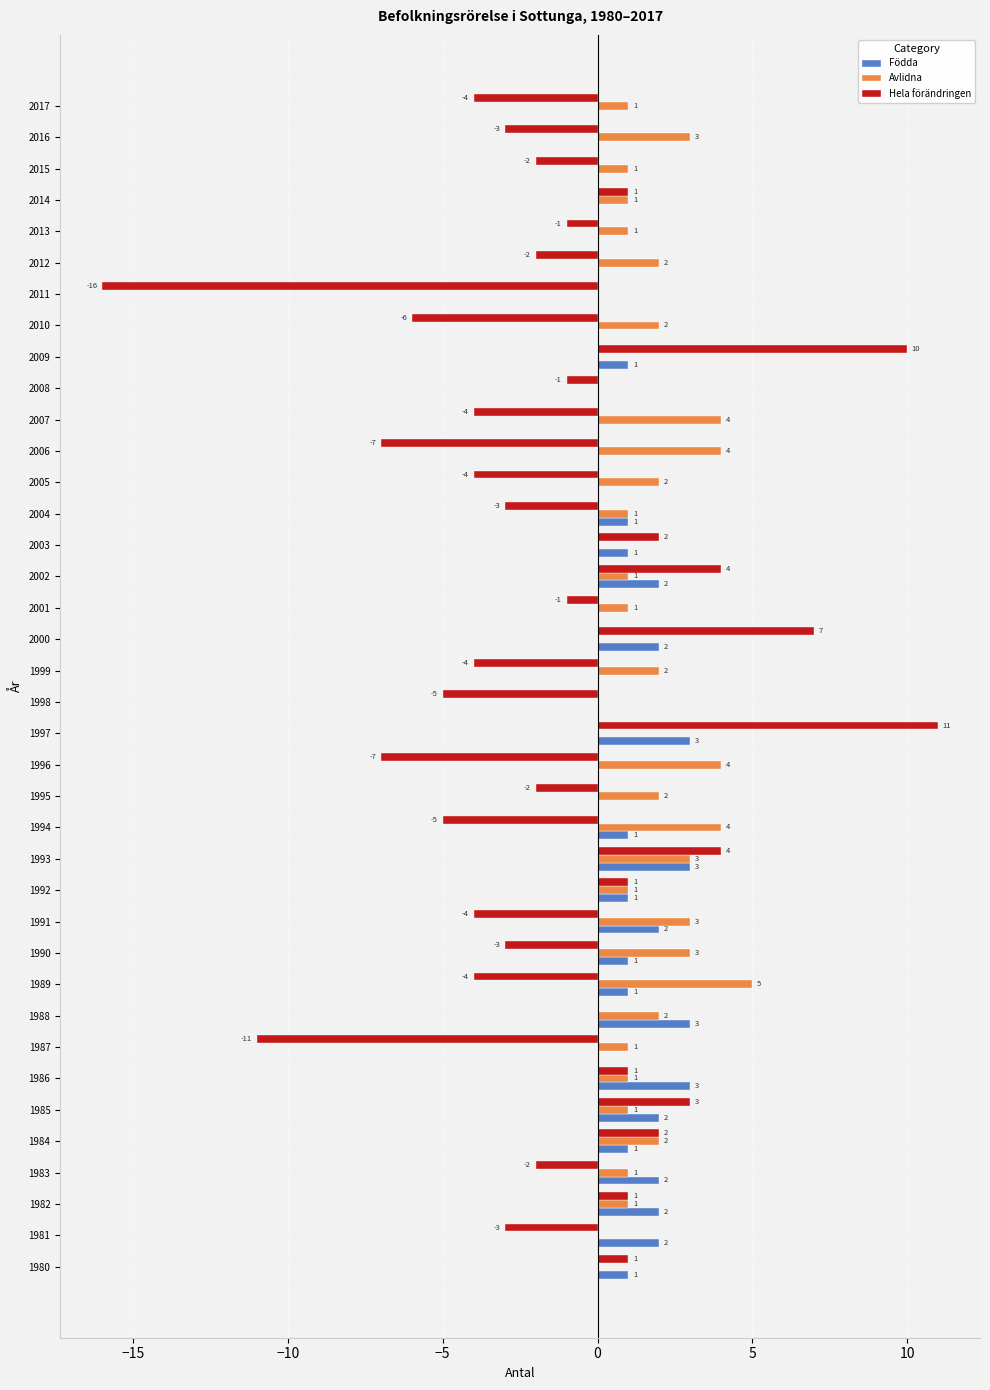

The value of Avlidna at 2016 is 4. True or false?

False